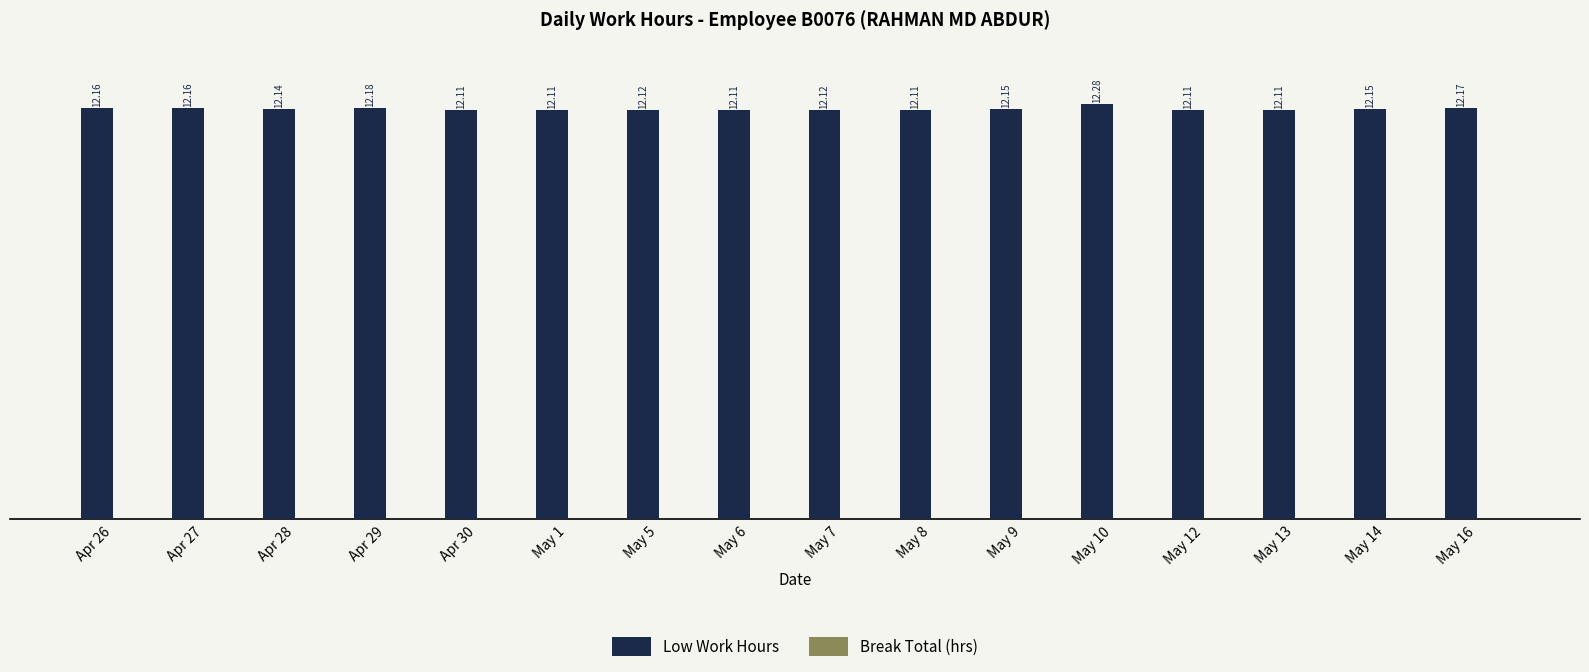

What is the ratio of the value at May 7 to the value at May 14?

1.0